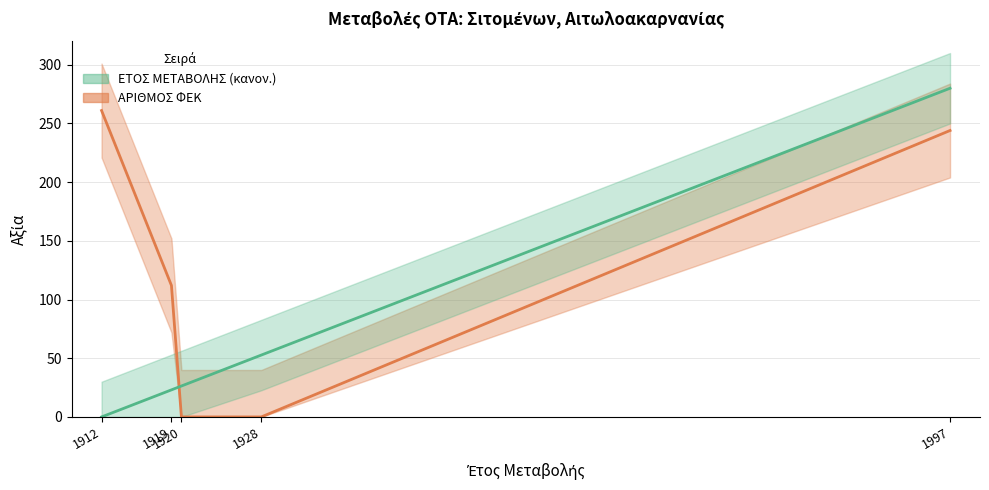

At which label is ΕΤΟΣ ΜΕΤΑΒΟΛΗΣ closest to 140?

1928